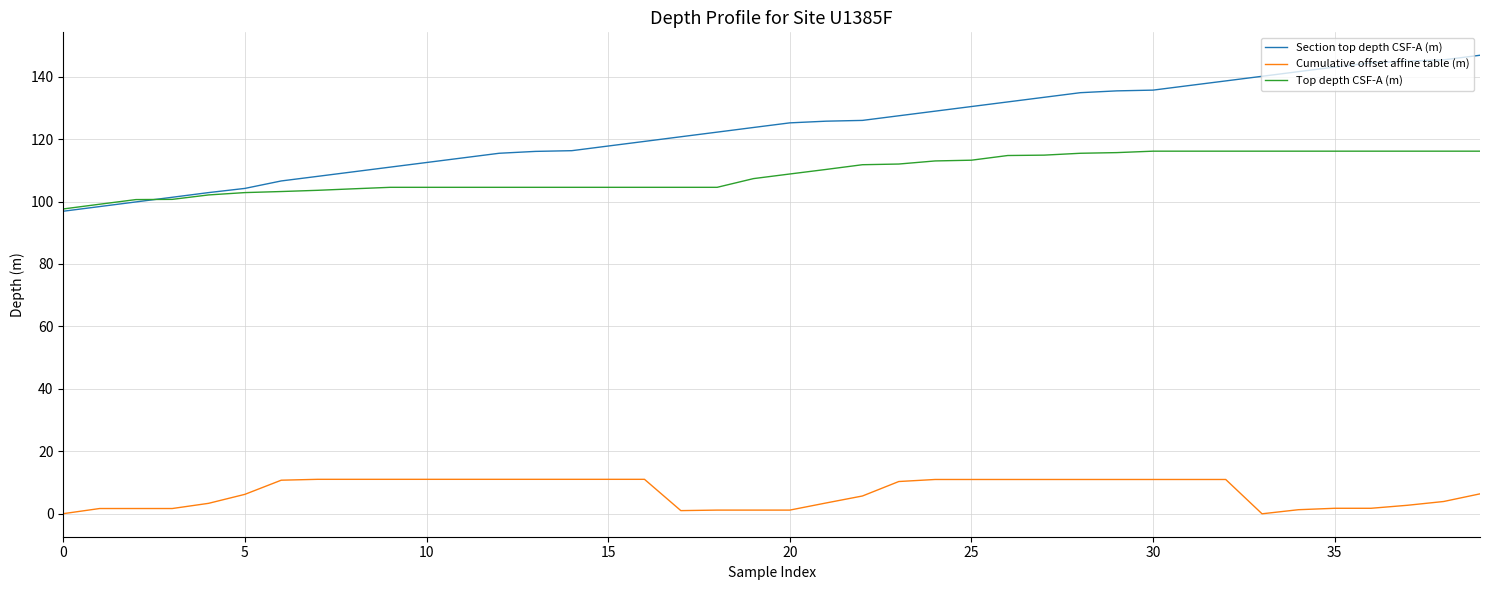

Which series has the largest range (max minus min)?

Section top depth CSF-A (m)